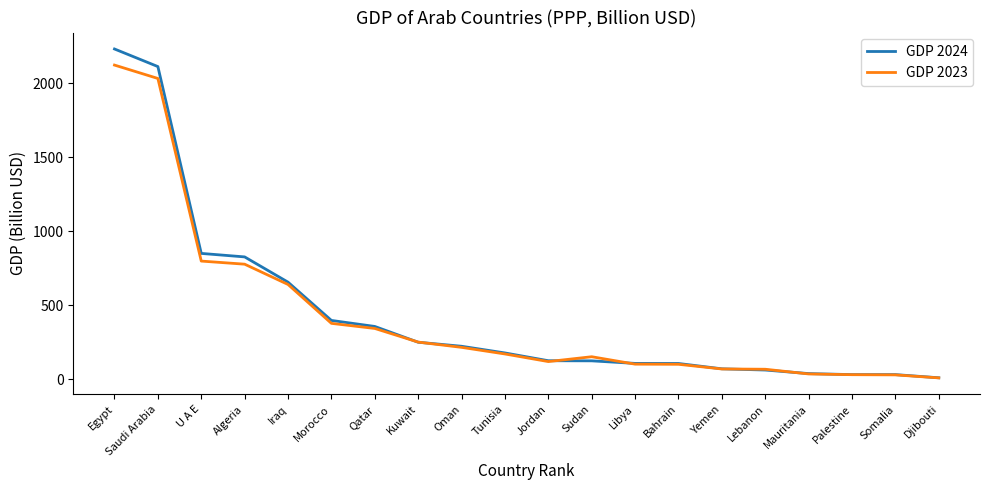

Which series has the largest range (max minus min)?

GDP 2024